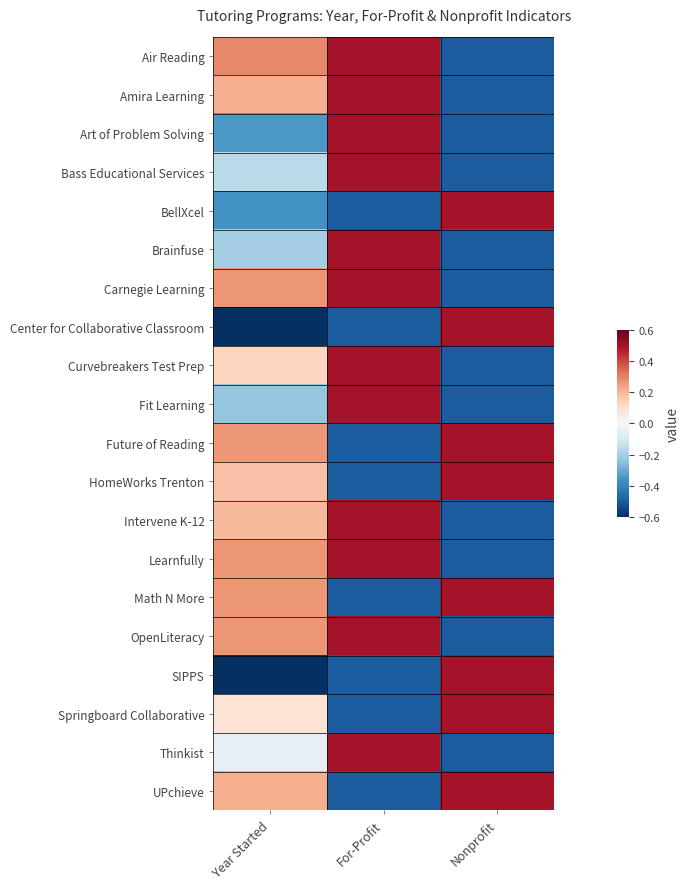

Which series changed the most between Year Started and For-Profit?

Art of Problem Solving